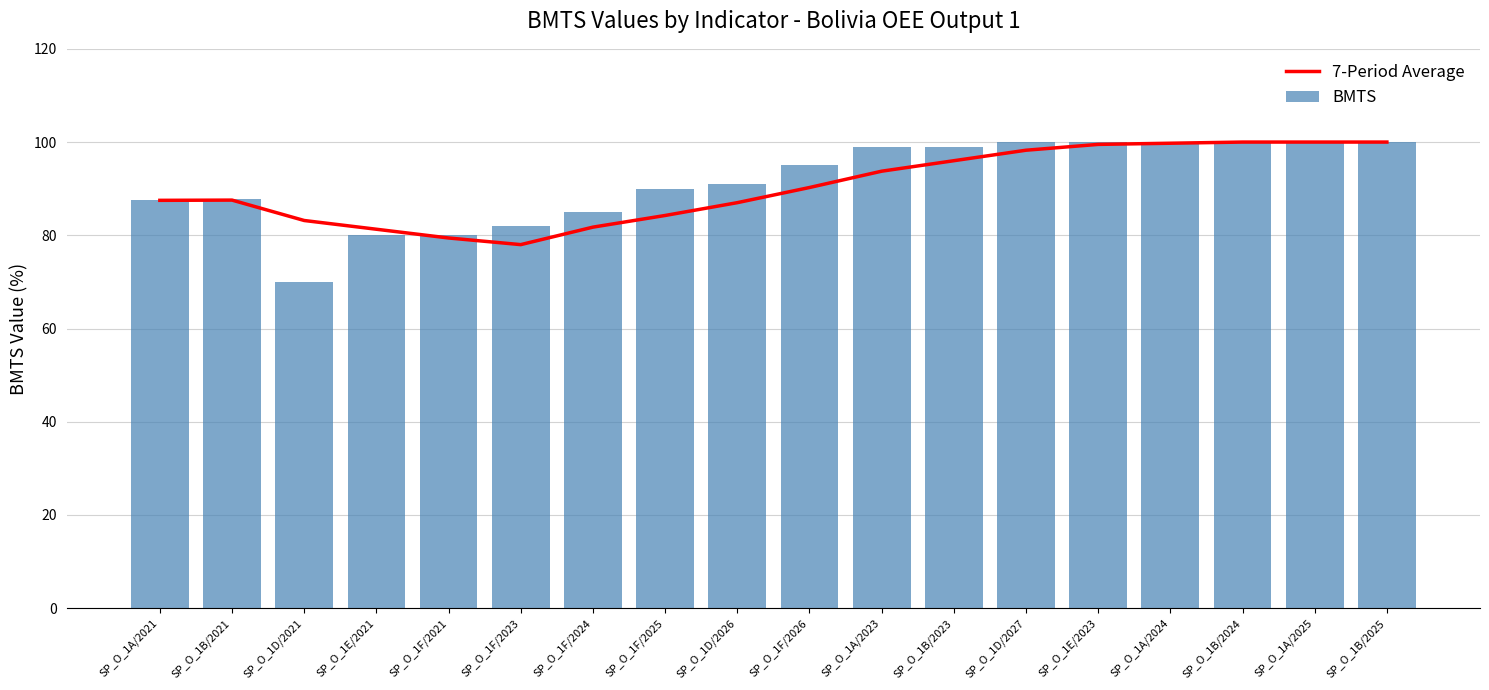

What is the lowest value of the BMTS series?

70.0